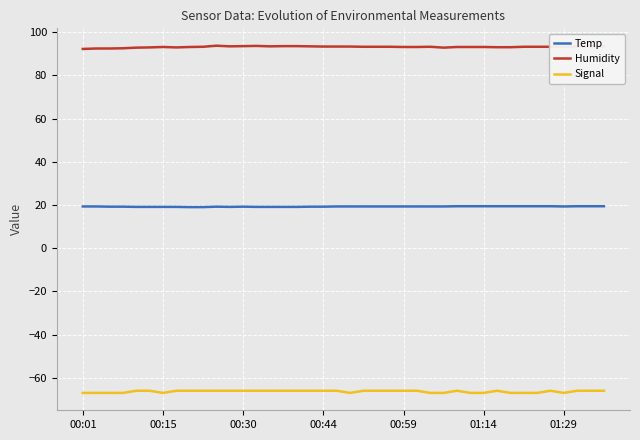

What is the lowest value of the Temp series?

19.0